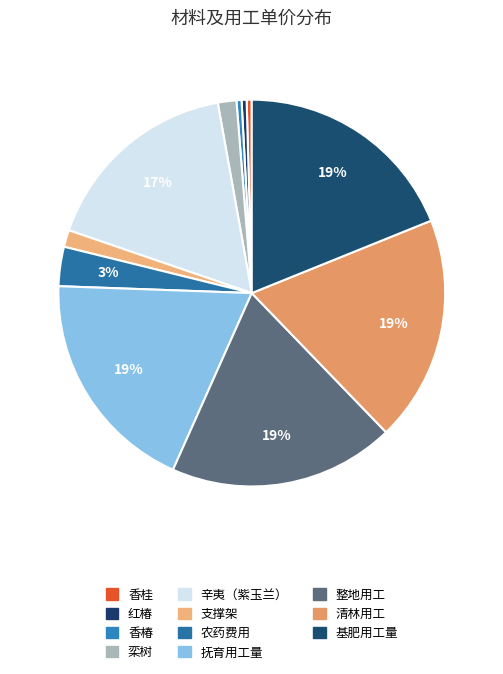

How many slices are in this pie chart?

11